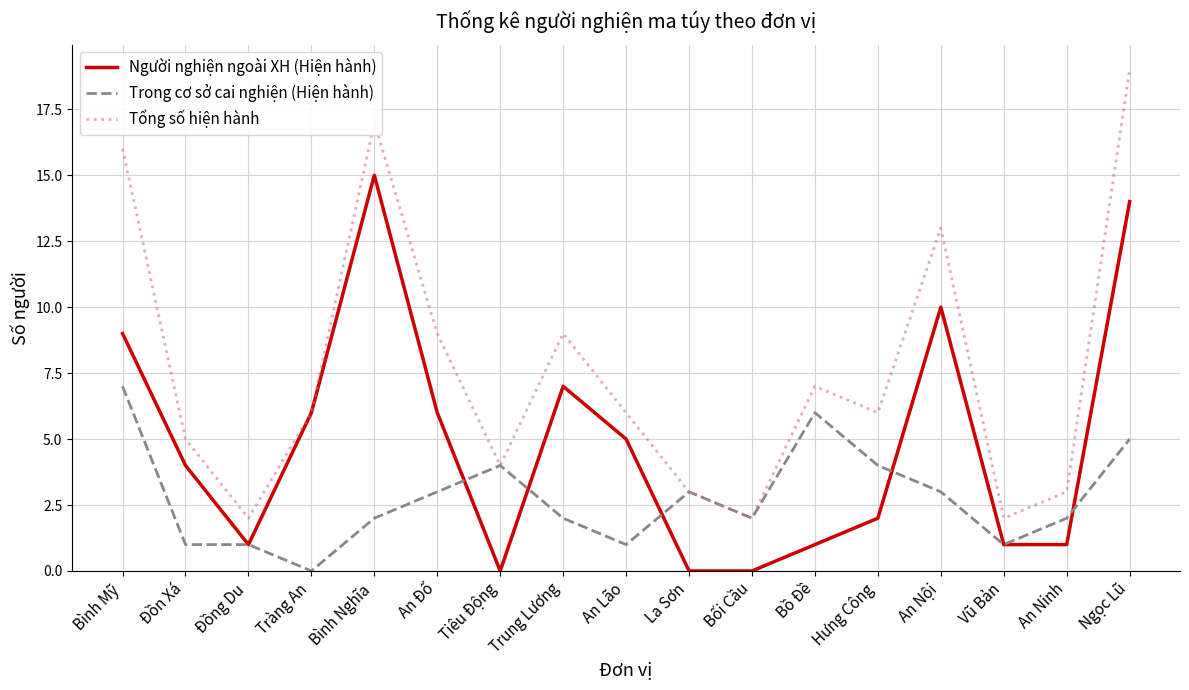

Which series changed the most between Tiêu Động and Trung Lương?

Người nghiện ngoài XH (Hiện hành)